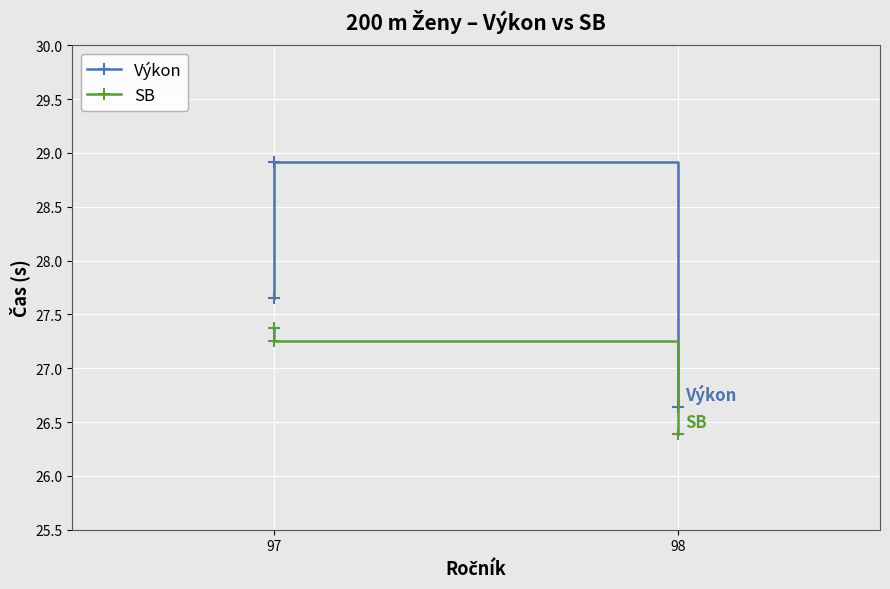

Reading left to right, extract all data points from this chart.

Výkon: 27.6	28.9	26.6
SB: 27.4	27.2	26.4